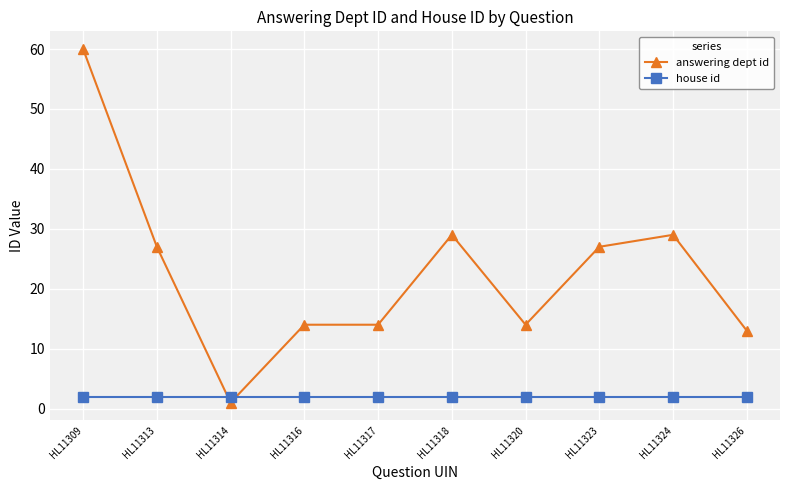

What is the value of the house id point at the 1st from the left?

2